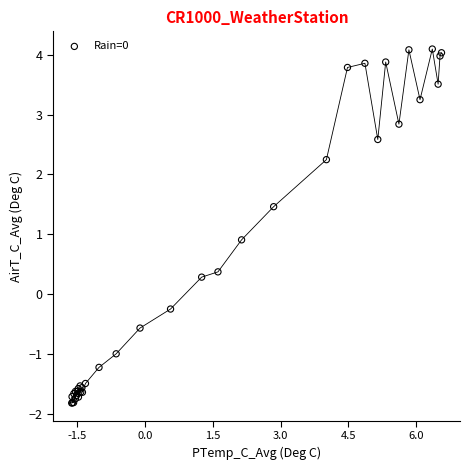

What Y value in the scatter plot is closest to 1?

0.9